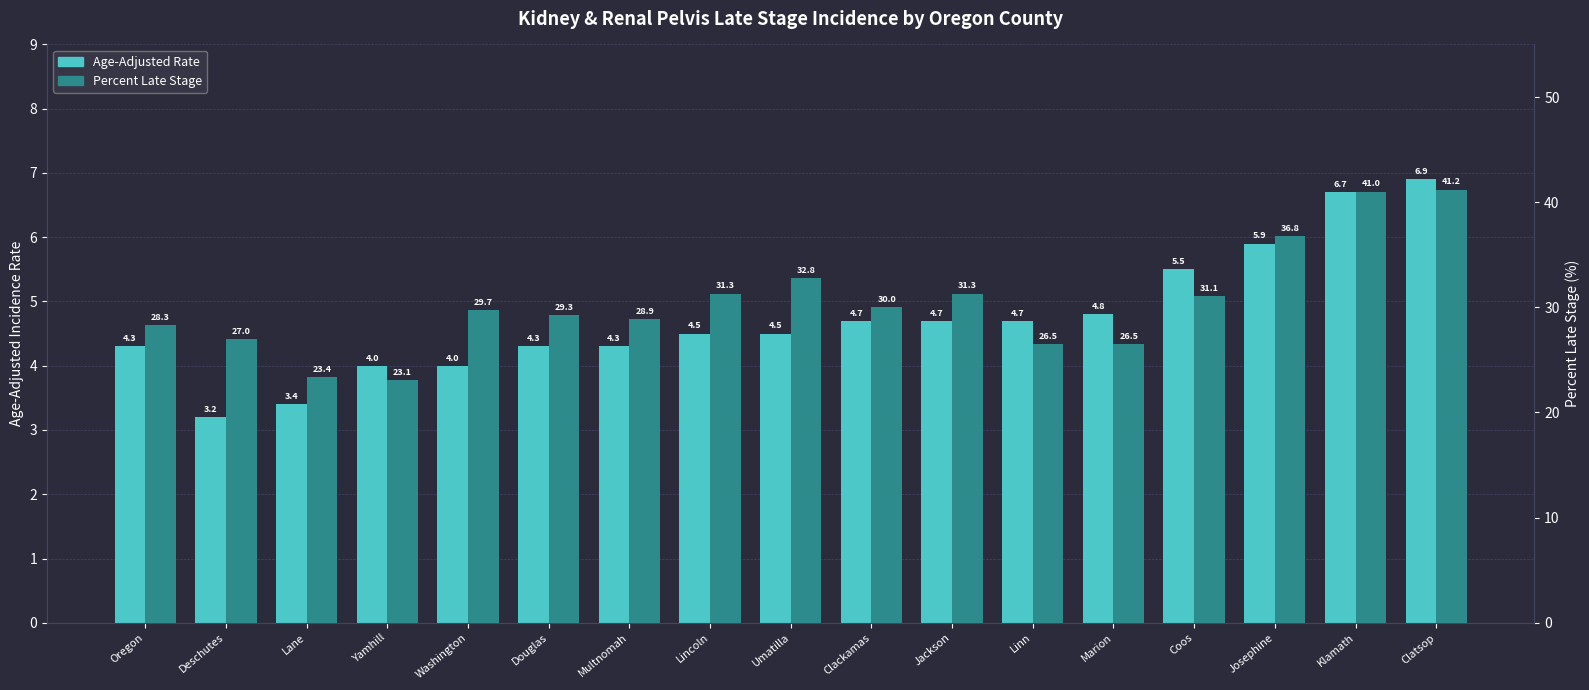

What is the value of the Age-Adjusted Rate bar at the 1st from the left?

4.3